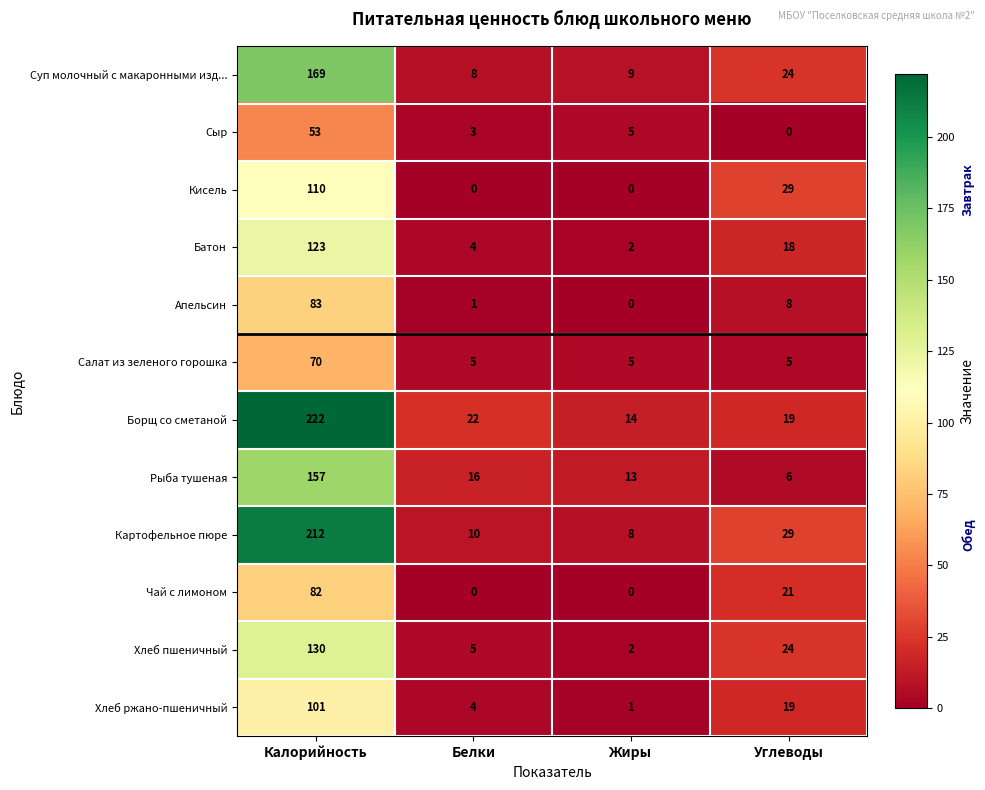

Is it true that Апельсин equals 132 at Калорийность?

False